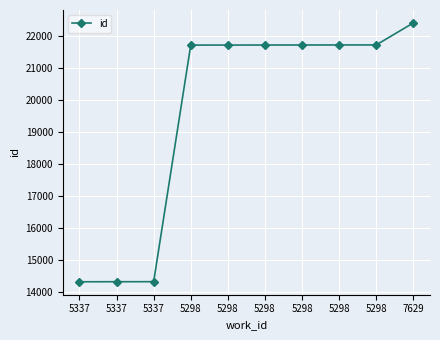

How many lines are shown in the chart?

1